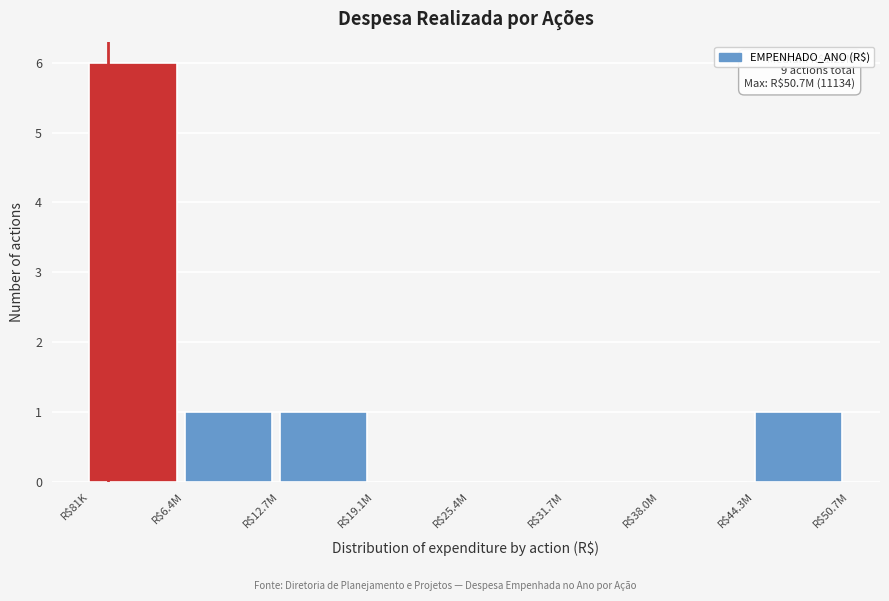

The chart shows a value of 2 at R$12.7M. True or false?

False